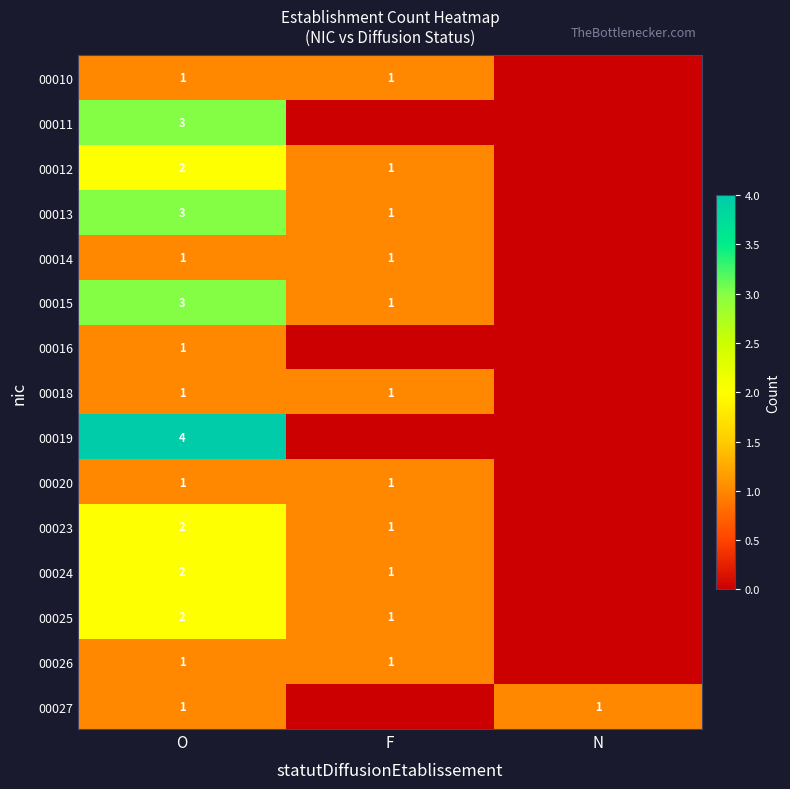

Is the value of 00015 at O greater than the value of 00012 at F?

Yes